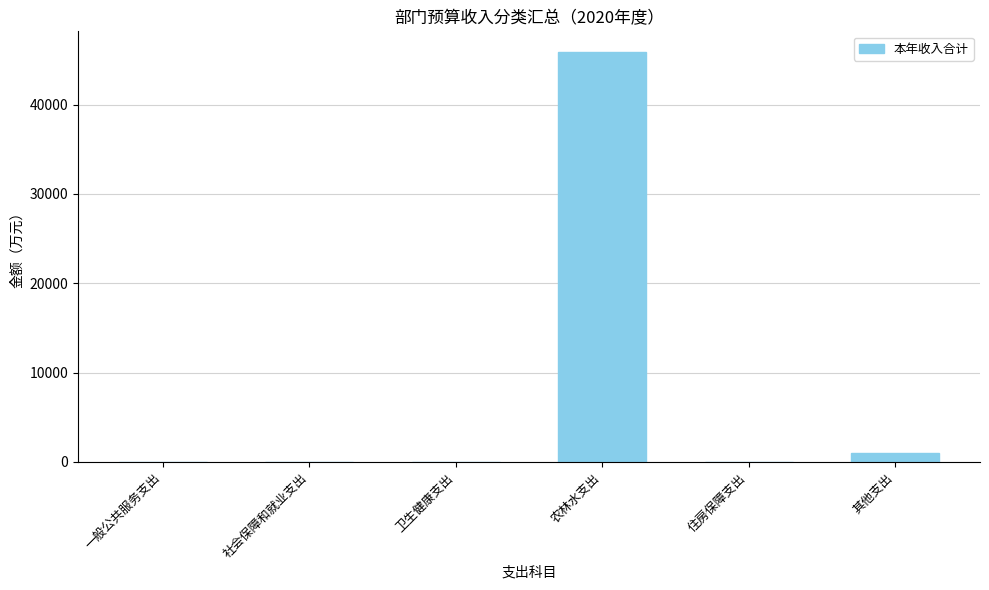

What value does the data have at 住房保障支出?

25.6